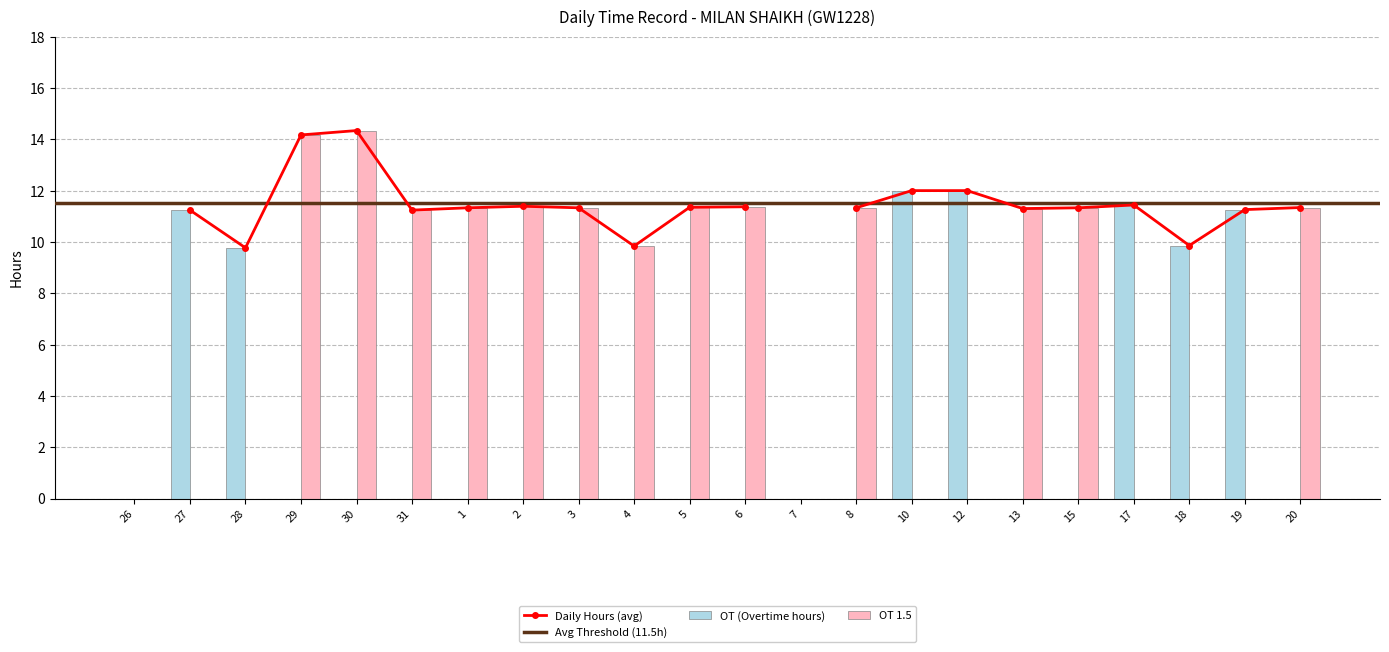

Is the value of OT (Overtime hours) at 28 greater than the value of OT 1.5 at 8?

No